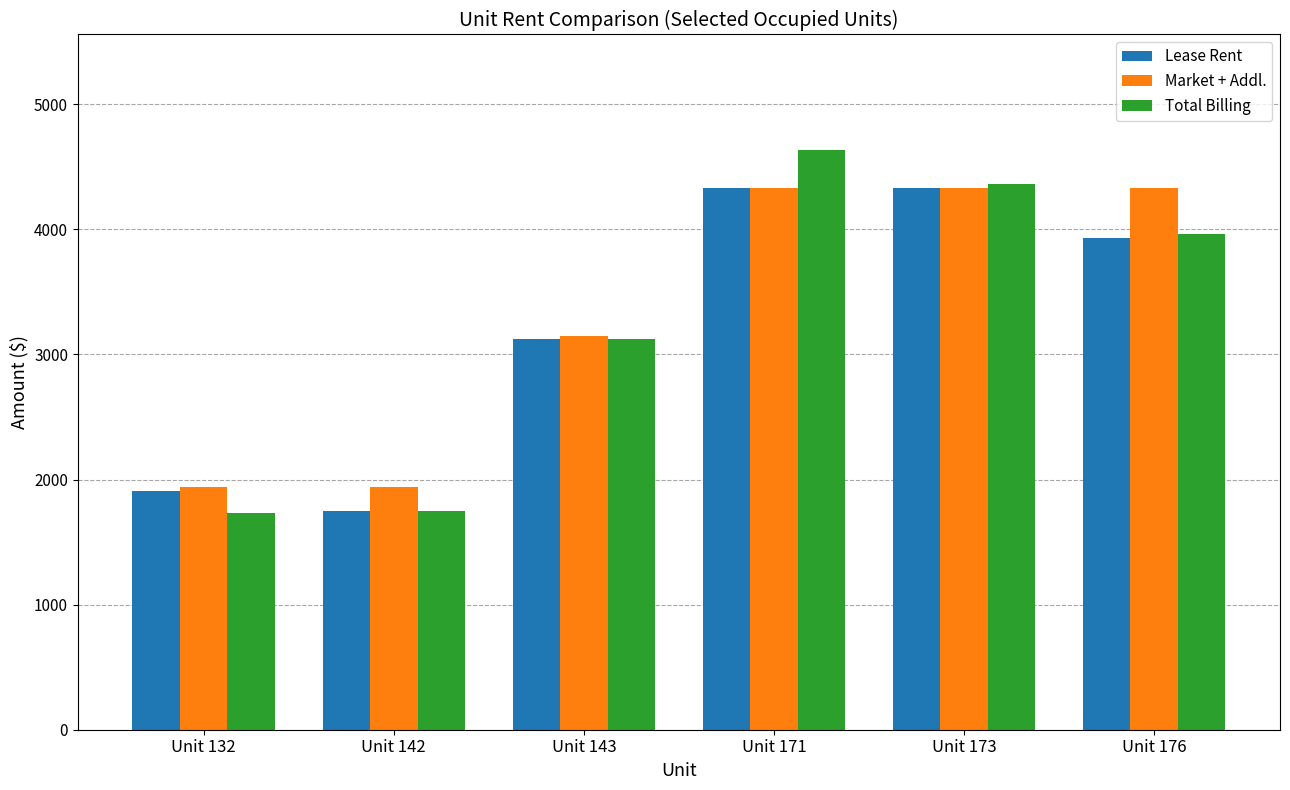

Is the value of Market + Addl. at Unit 132 greater than the value of Total Billing at Unit 143?

No